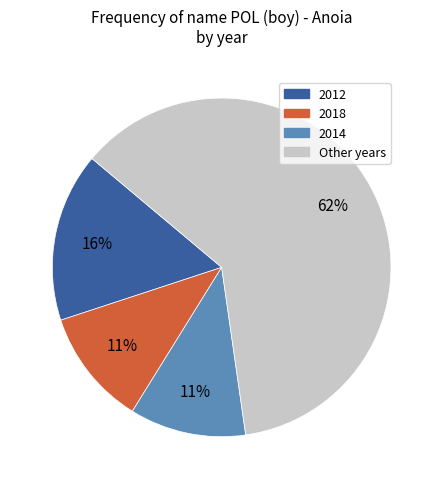

Does any single category account for the majority?

Yes